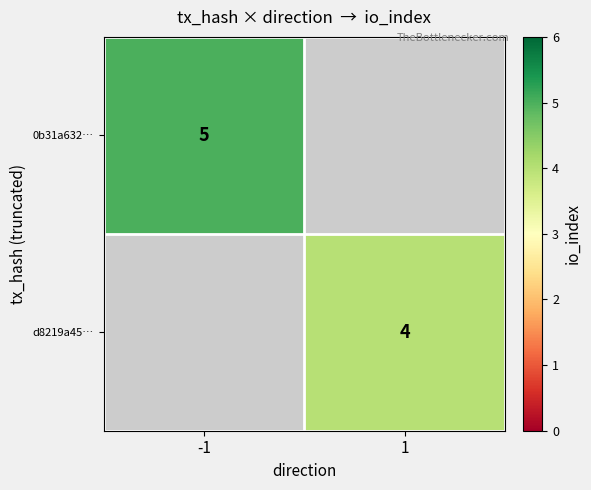

True or false: d8219a45… has a value of 4 at 1.

True